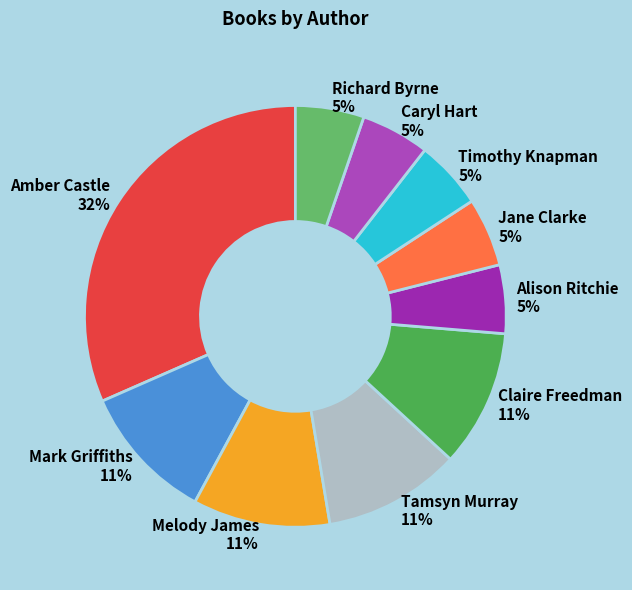

Which has a higher value, Melody James or Richard Byrne?

Melody James